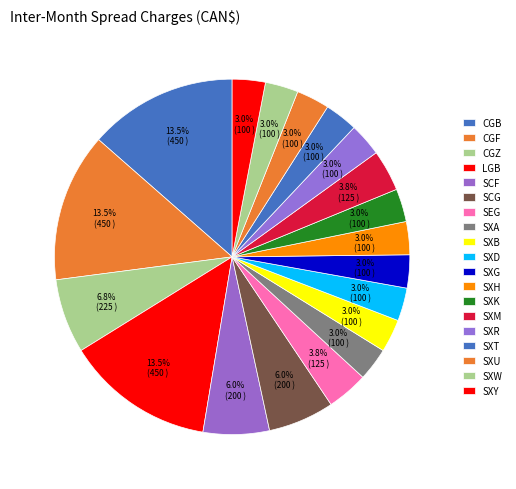

To the nearest percent, what portion does SXB represent?

3%